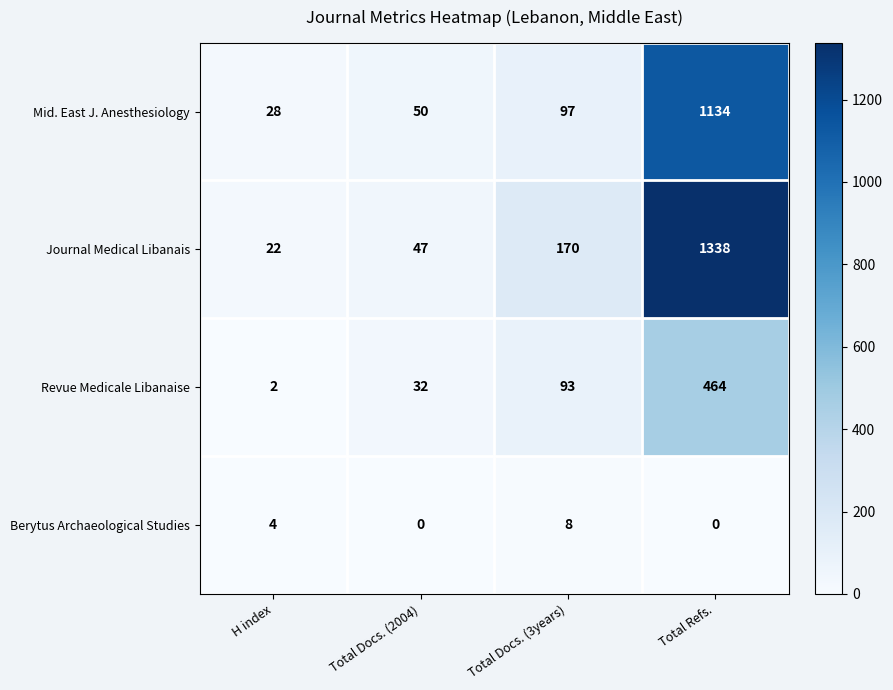

How many values in the Berytus Archaeological Studies series are below 4?

2